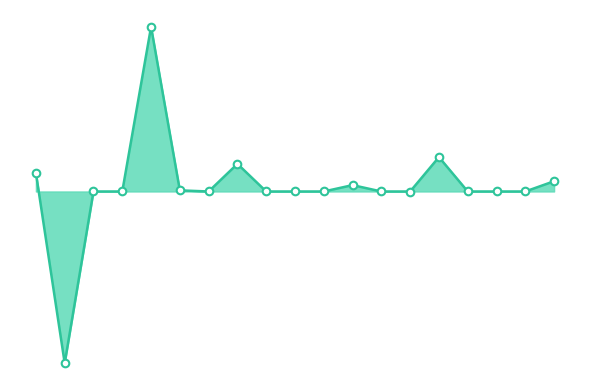

Which has a higher value, מניות or חוזים עתידיים?

חוזים עתידיים